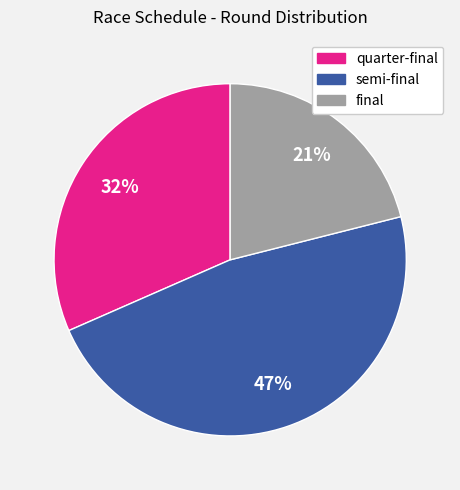

Is it true that quarter-final is 32% of the pie?

True